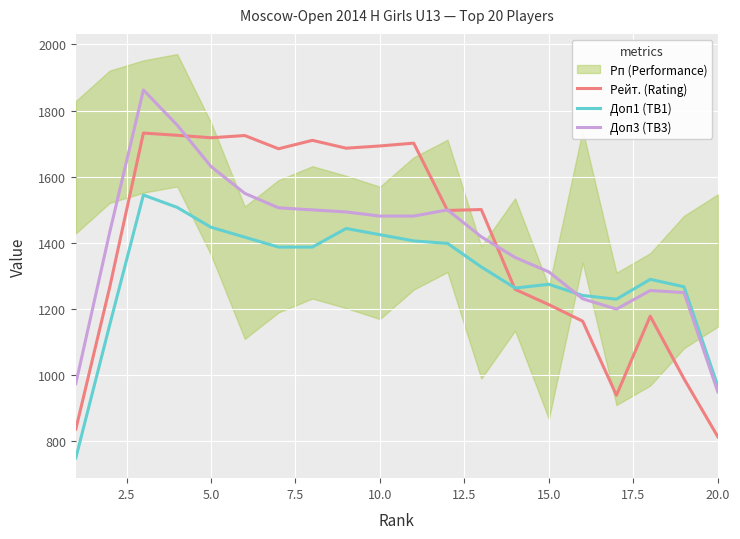

At 15.0, list the series in order from largest to smallest.

Доп3 (TB3), Доп1 (TB1), Рейт. (Rating)